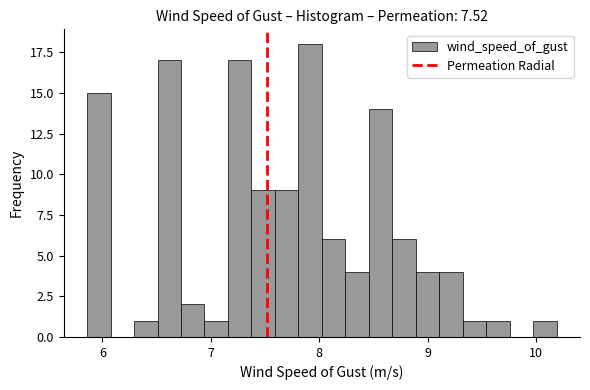

Read against the x-axis, roughly where is the centre of the tallest bar?

7.9